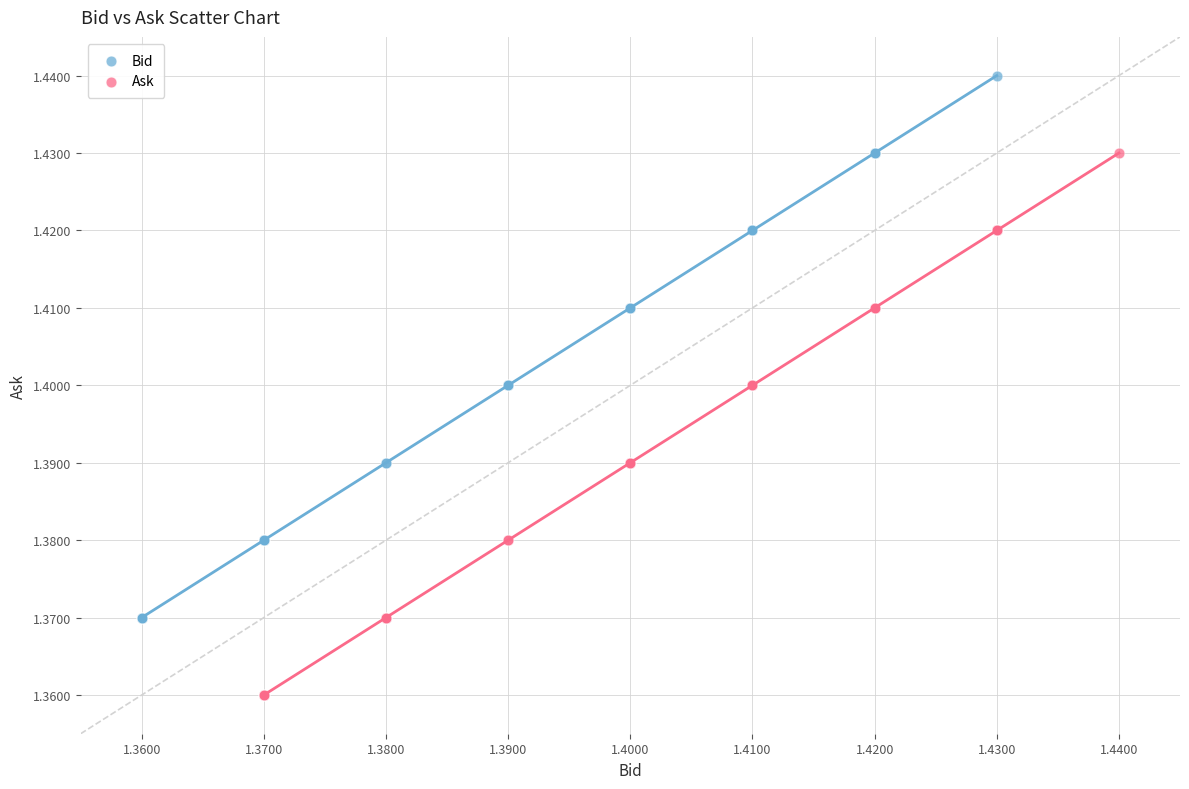

Which series contains the lowest Y value?

Ask